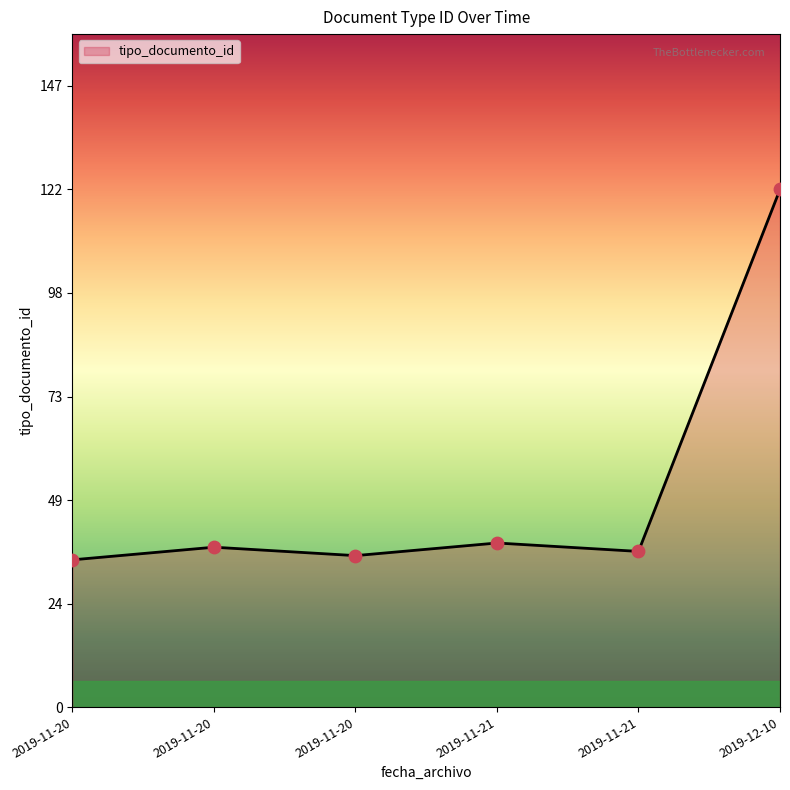

What is the change in value from 2019-11-21 to 2019-11-21?

-2